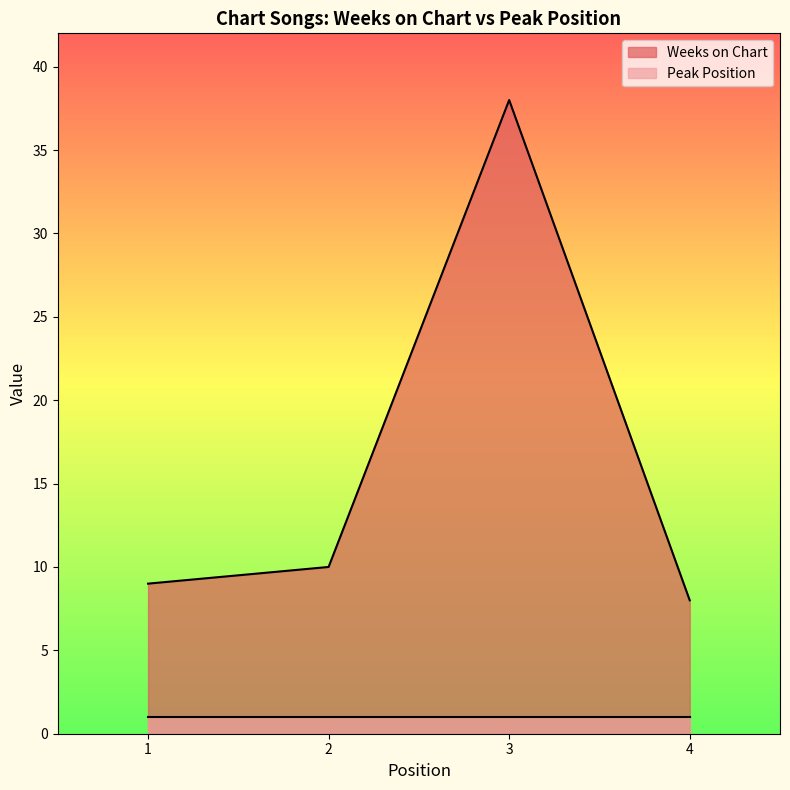

Read the value at 4, to the nearest 5.

10